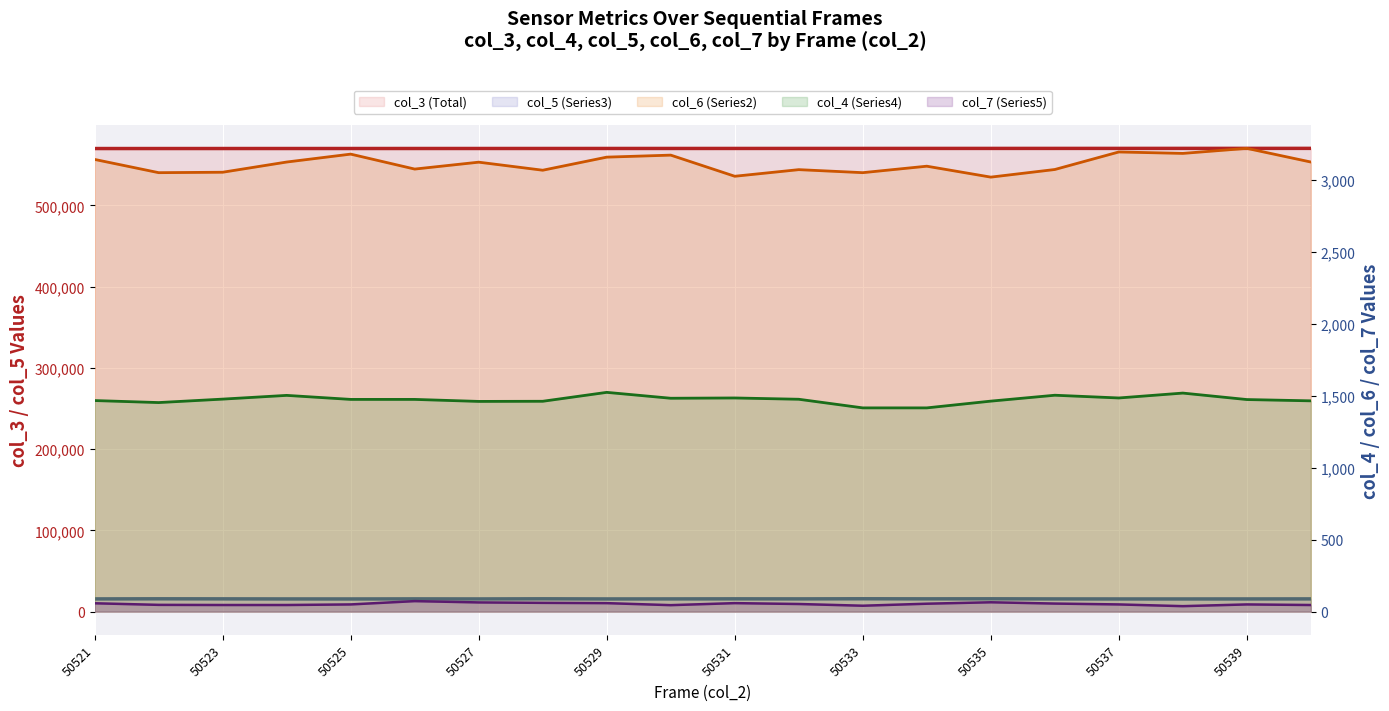

Where is the first local minimum for col_5 (Series3)?

50529